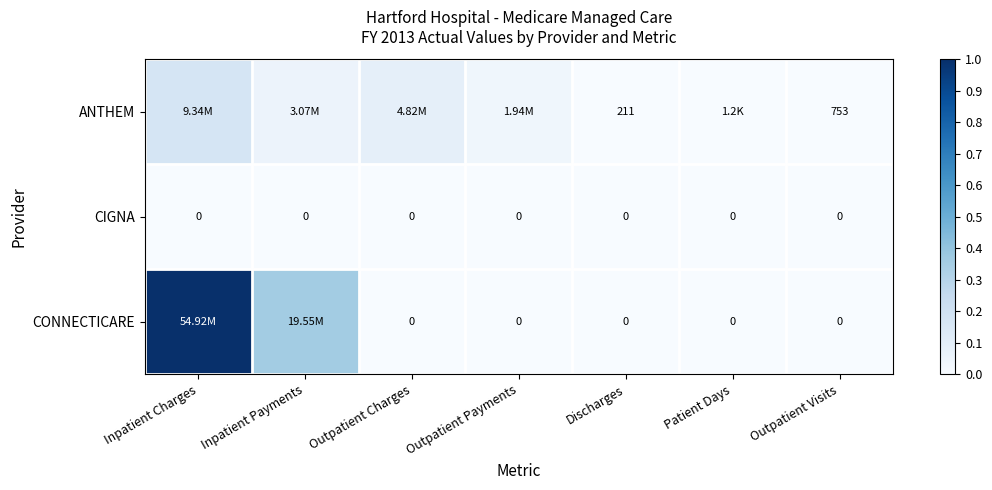

List the series in order of their peak value, lowest first.

CIGNA, ANTHEM, CONNECTICARE